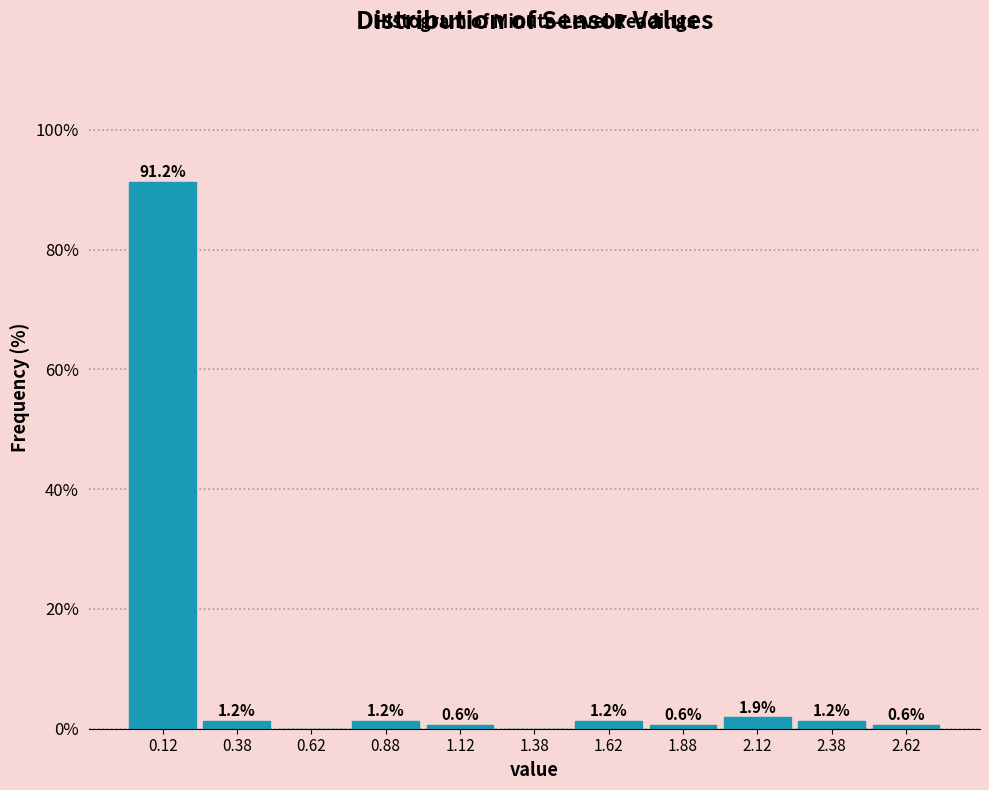

Over which range of the x-axis is the bar tallest?

0.00 to 0.25